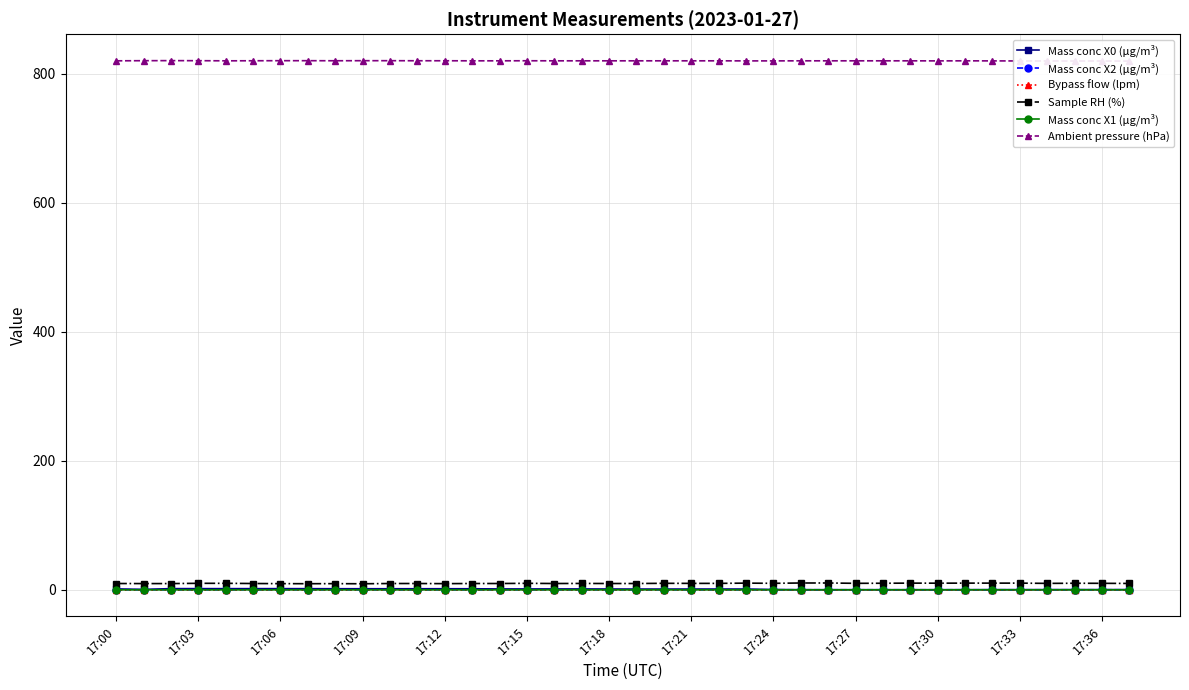

Reading right to left, what are all the values shown in this chart?

Mass conc X0 (μg/m³): 0.6	0.6	0.6	0.5	0.5	0.5	0.5	0.4	0.4	0.4	0.4	0.4	0.4	0.7	1.4	1.4	1.4	1.4	1.4	1.5	1.6	1.6	1.6	1.6	1.9	1.9	1.9	1.9	1.9	1.9	2.0	2.0	2.0	2.0	2.0	2.1	0.9	1.6
Mass conc X2 (μg/m³): 0.3	0.3	0.3	0.3	0.3	0.3	0.3	0.3	0.3	0.3	0.3	0.3	0.3	0.3	0.3	0.3	0.3	0.3	0.3	0.3	0.3	0.3	0.3	0.3	0.3	0.3	0.3	0.3	0.3	0.3	0.3	0.3	0.3	0.3	0.3	0.4	0.4	0.4
Bypass flow (lpm): 0.0	0.0	0.0	0.0	0.0	0.0	0.0	0.0	0.0	0.0	0.0	0.0	0.0	0.0	0.0	0.0	0.0	0.0	0.0	0.0	0.0	0.0	0.0	0.0	0.0	0.0	0.0	0.0	0.0	0.0	0.0	0.0	0.0	0.0	0.0	0.0	0.0	0.0
Sample RH (%): 10.1	10.3	10.4	10.2	10.6	10.6	10.6	10.5	10.6	10.4	10.3	10.8	10.8	10.3	10.6	10.2	10.2	10.3	10.0	10.0	10.1	10.0	10.3	10.0	10.0	9.8	10.0	10.0	9.6	9.8	9.7	9.8	10.0	10.3	10.3	9.9	9.9	10.0
Mass conc X1 (μg/m³): 0.2	0.2	0.2	0.2	0.2	0.2	0.2	0.2	0.2	0.2	0.2	0.2	0.2	0.2	0.2	0.2	0.2	0.2	0.2	0.2	0.2	0.2	0.2	0.2	0.2	0.2	0.2	0.2	0.2	0.2	0.2	0.2	0.2	0.2	0.2	0.2	0.2	0.2
Ambient pressure (hPa): 819.3	819.4	819.4	819.5	819.5	819.6	819.7	819.6	819.7	819.7	819.7	819.7	819.7	819.6	819.6	819.7	819.7	819.7	819.7	819.7	819.7	819.7	819.8	819.7	819.7	819.8	819.8	819.9	819.9	819.8	819.9	819.9	819.8	819.7	819.9	820.0	819.9	819.7